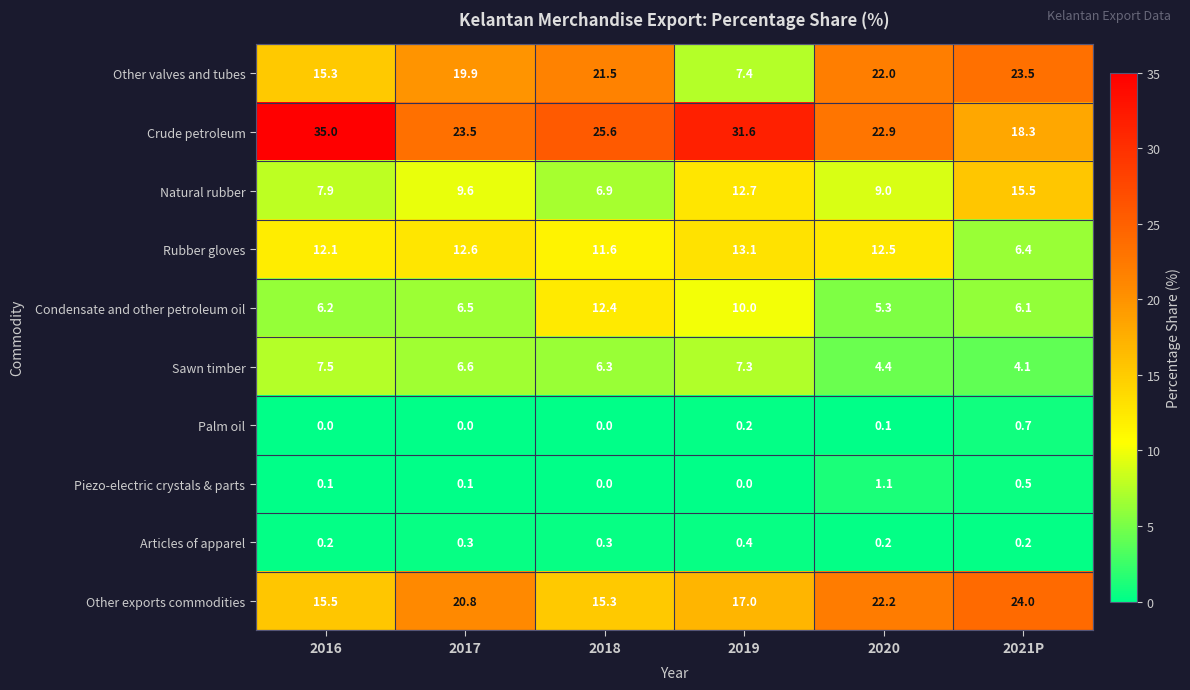

What is the difference between the Rubber gloves values at 2018 and 2019?

1.5